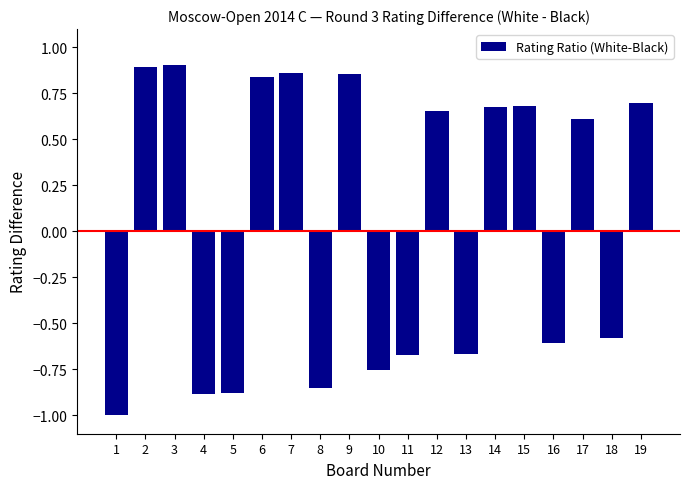

The value at 4 is -0.9. True or false?

True